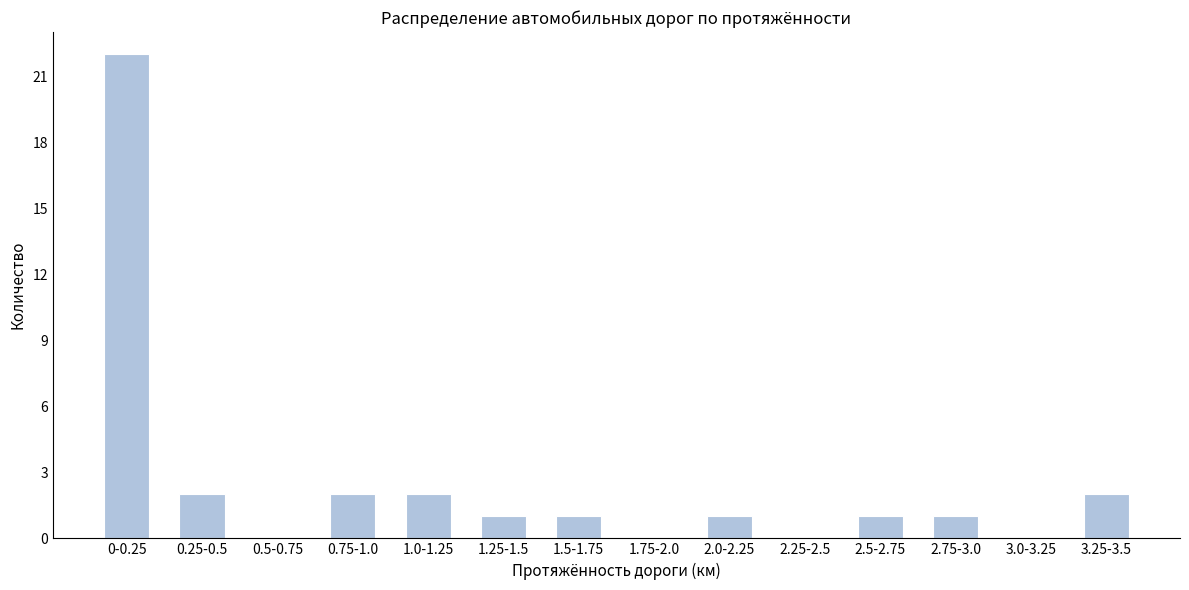

Reading right to left, what are all the values shown in this chart?

3.25-3.5=2	3.0-3.25=0	2.75-3.0=1	2.5-2.75=1	2.25-2.5=0	2.0-2.25=1	1.75-2.0=0	1.5-1.75=1	1.25-1.5=1	1.0-1.25=2	0.75-1.0=2	0.5-0.75=0	0.25-0.5=2	0-0.25=22